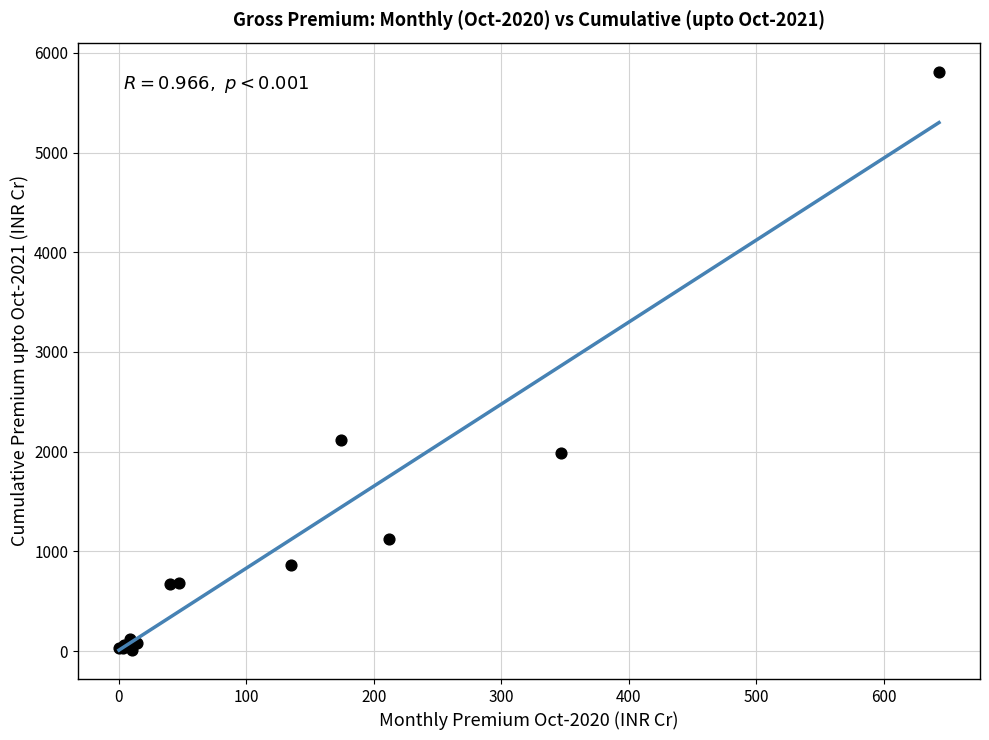

What Y value in the scatter plot is closest to 2913?

2117.1